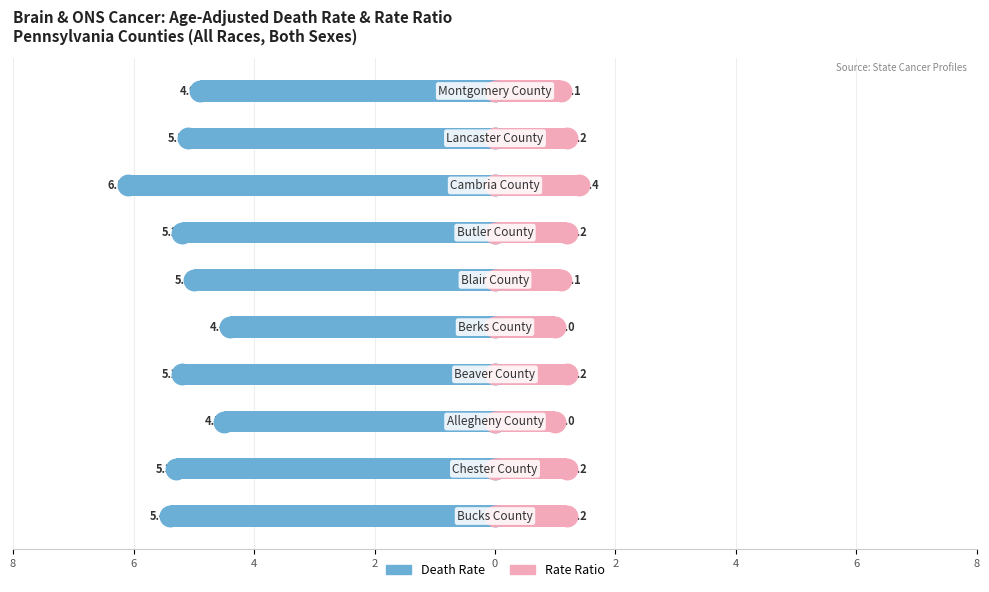

Reading left to right, list all the values displayed in this chart.

Death Rate: -5.4	-5.3	-4.5	-5.2	-4.4	-5.0	-5.2	-6.1	-5.1	-4.9
Rate Ratio: 1.2	1.2	1.0	1.2	1.0	1.1	1.2	1.4	1.2	1.1